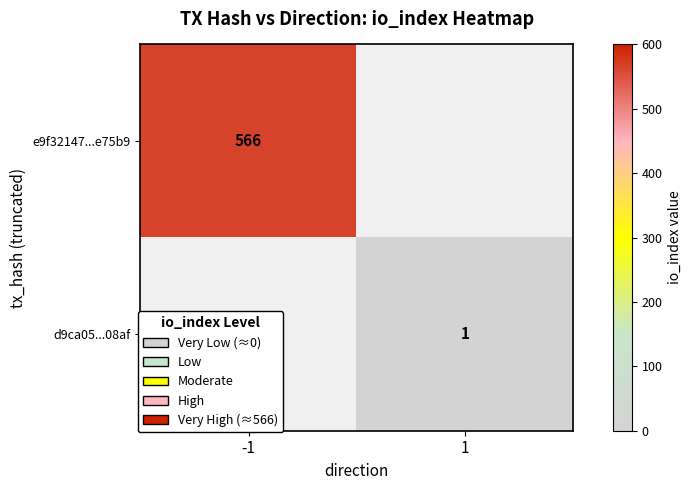

The value of d9ca05...08af at 1 is 1. True or false?

True